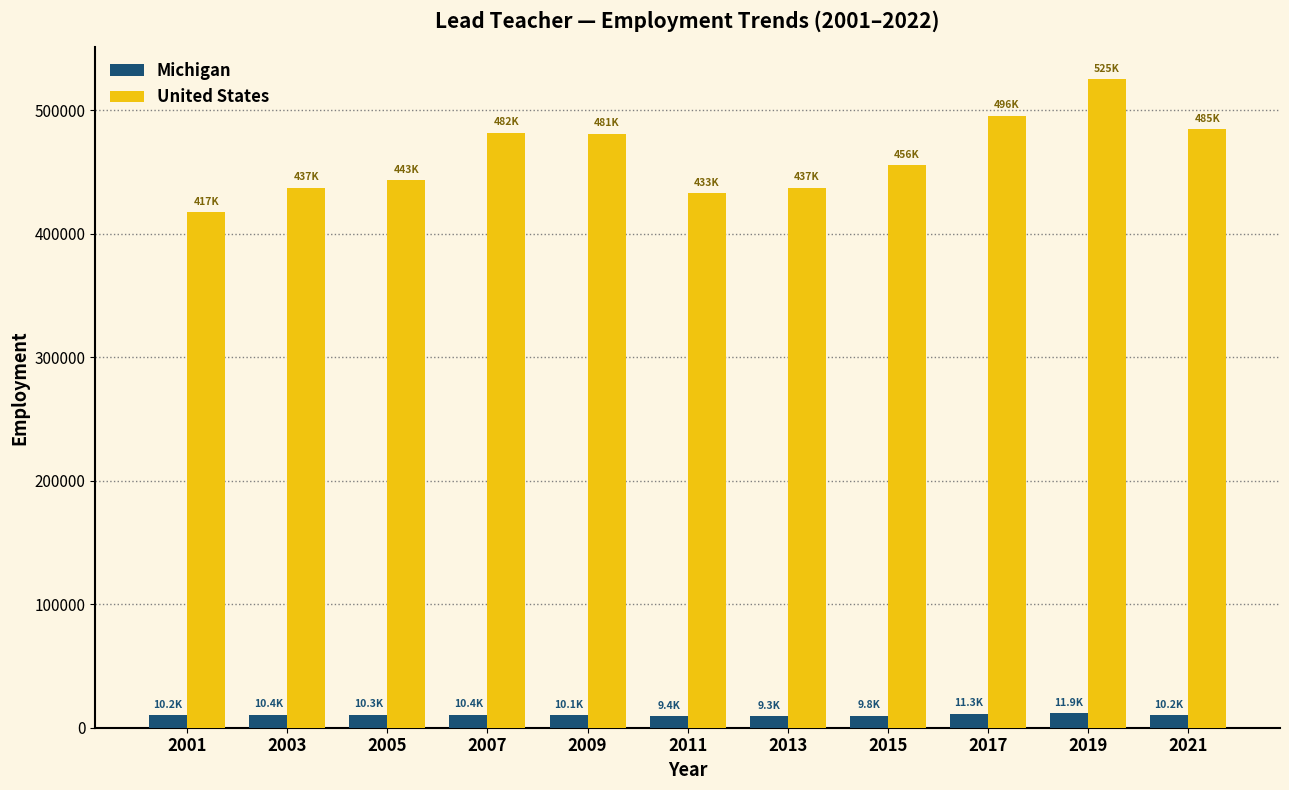

How many values in the United States series are below 455541?

5